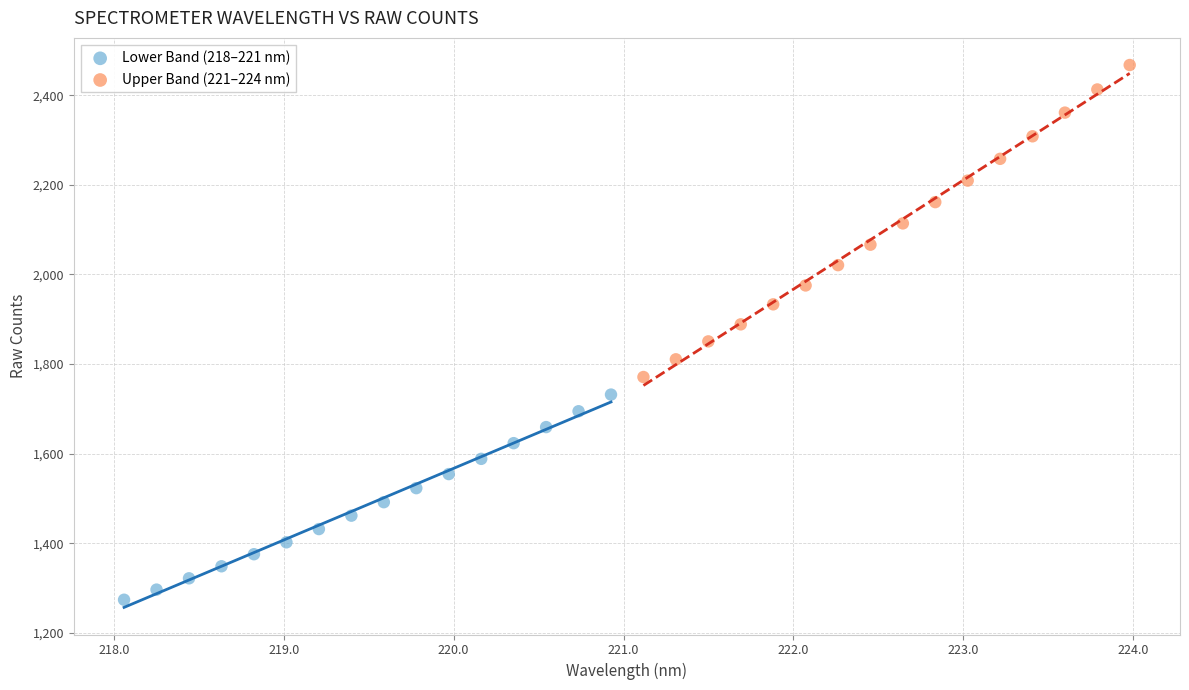

Which series has the largest Y range (max minus min)?

Upper Band (221–224 nm)